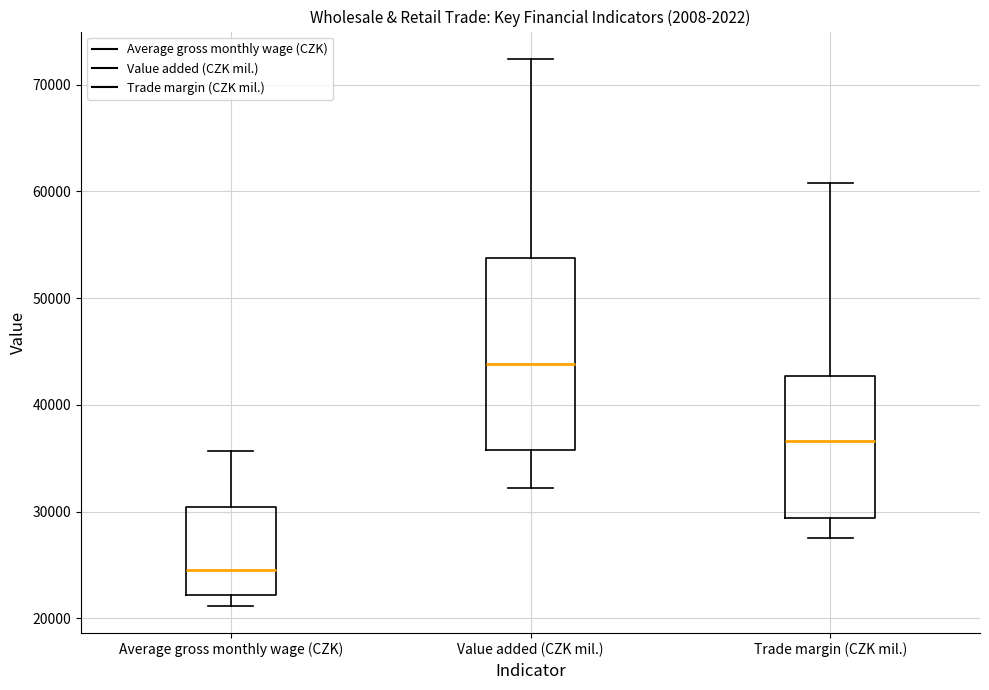

Which box has the lowest median line?

Average gross monthly wage (CZK)